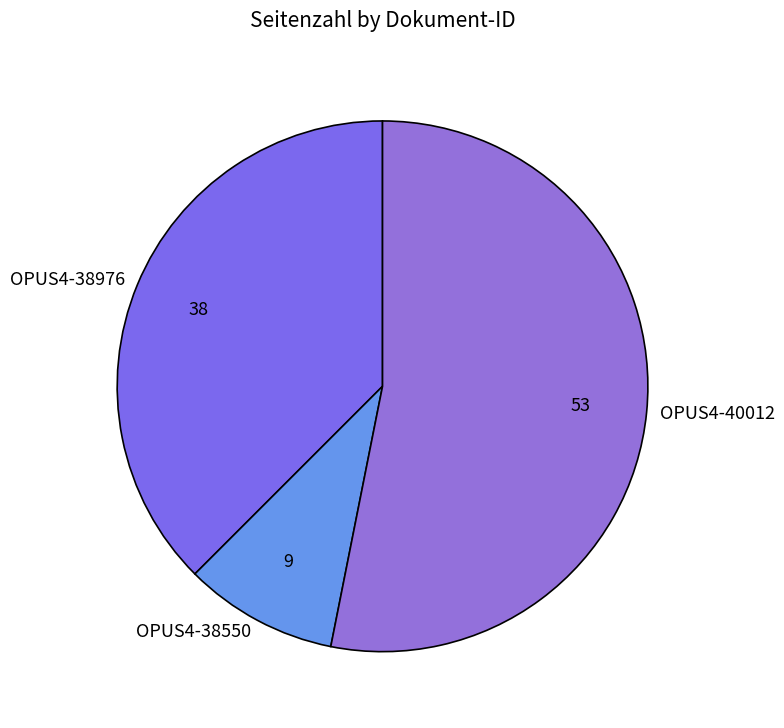

Rank the categories by value from lowest to highest.

OPUS4-38550, OPUS4-38976, OPUS4-40012